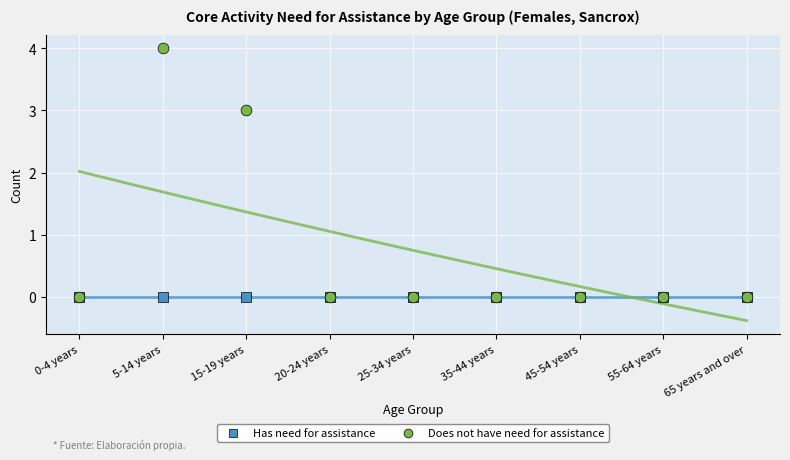

Which series contains the highest Y value?

Does not have need for assistance